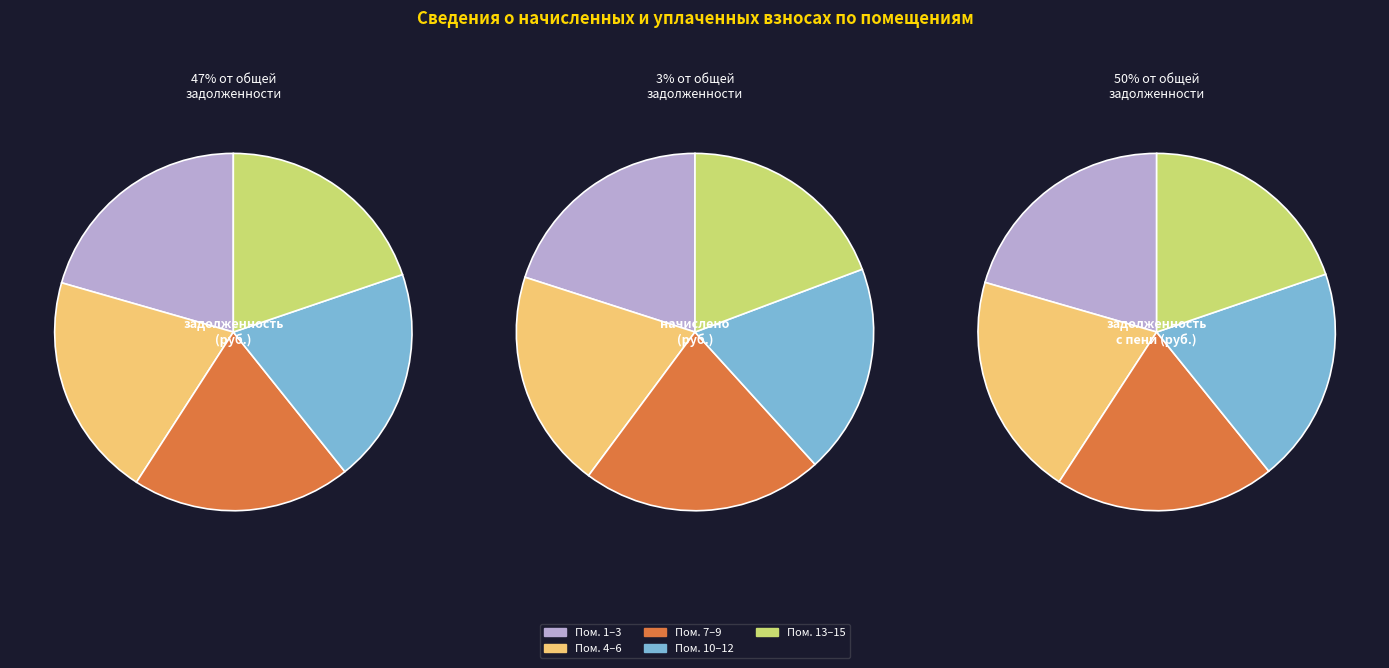

Is the sum of 7 and 15 greater than half?

No